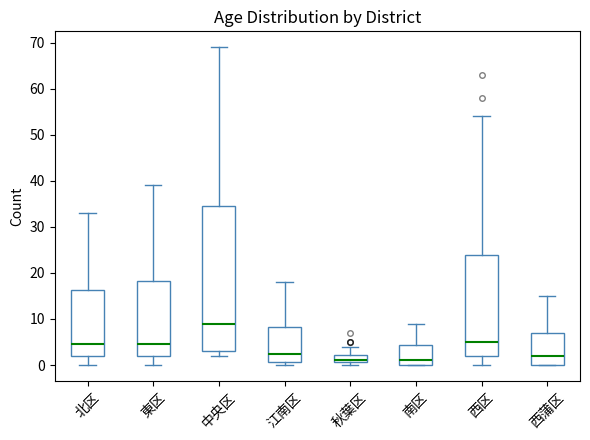

Where does the median line of the box for 北区 sit on the y-axis? The values are not printed on the chart, so give them approximately, as read against the axis.

5